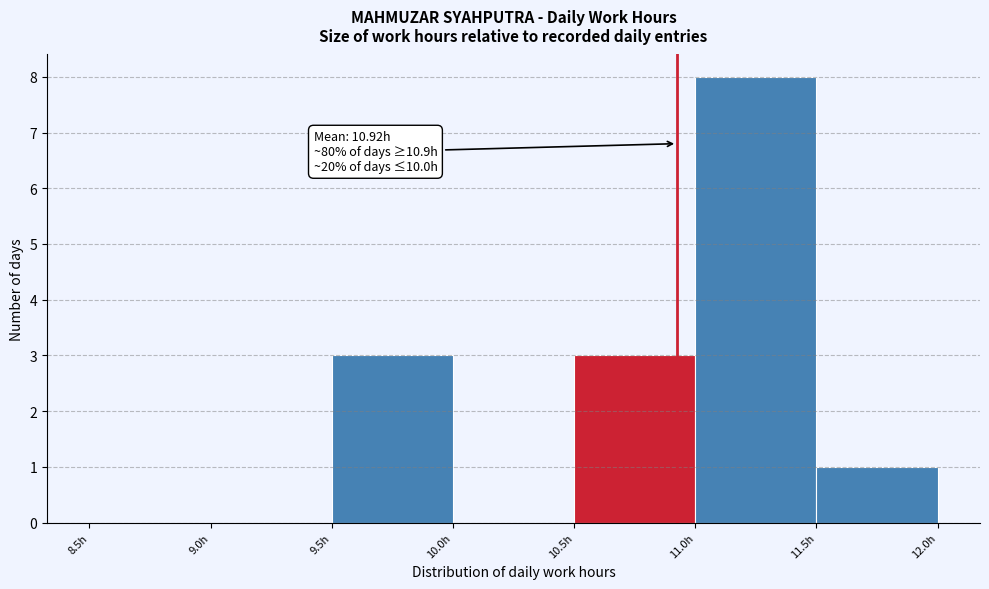

Which range on the x-axis has the tallest bar?

11.0 to 11.5